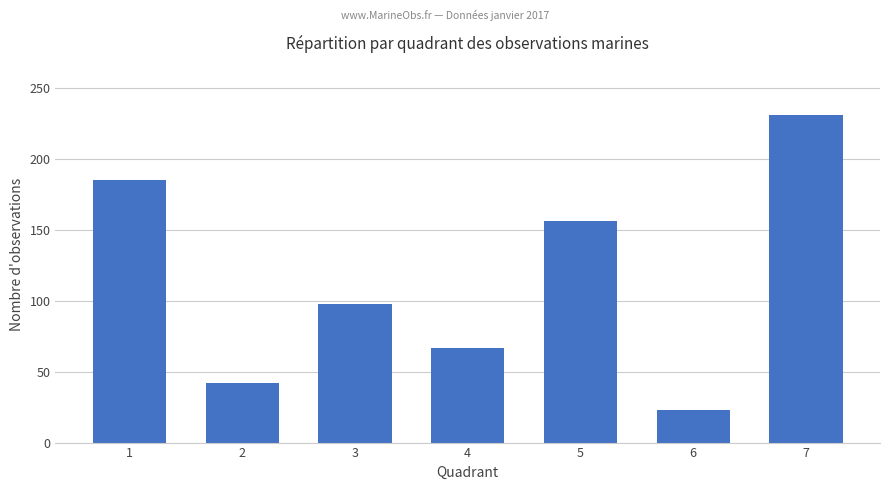

What is the maximum value shown in the chart?

231